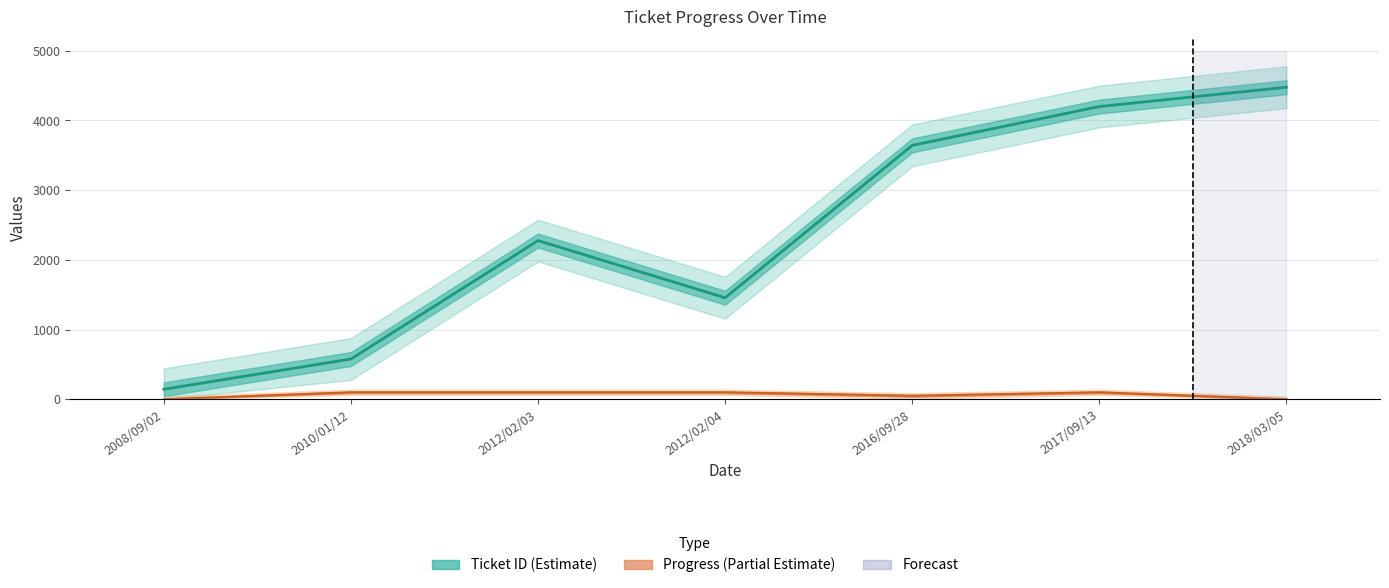

Is it true that Ticket ID equals 144 at 2008/09/02?

True